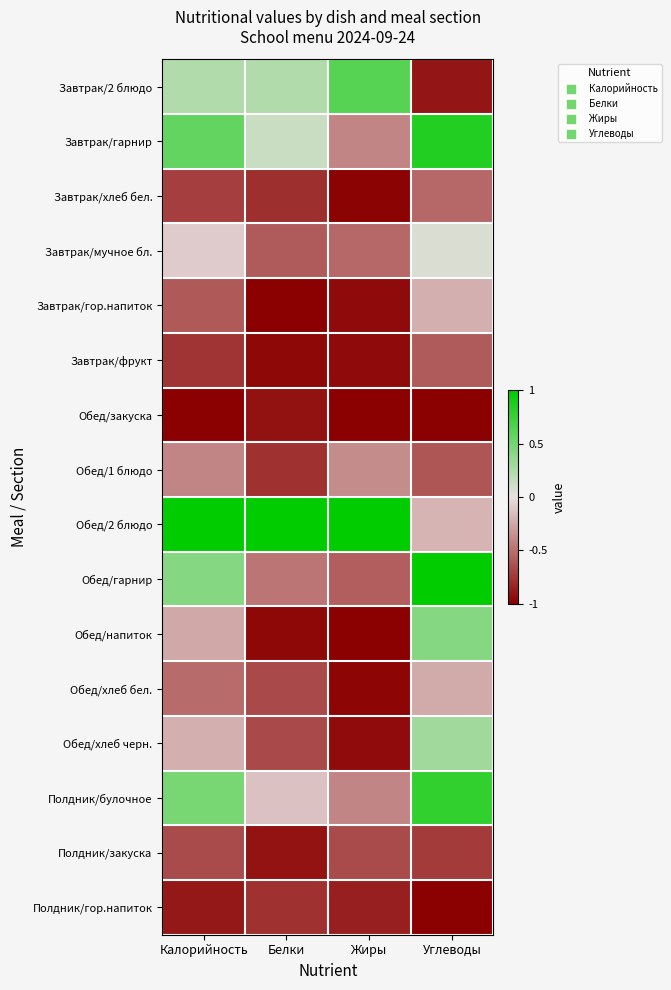

What is the difference between the highest and lowest values at Белки?

2.0